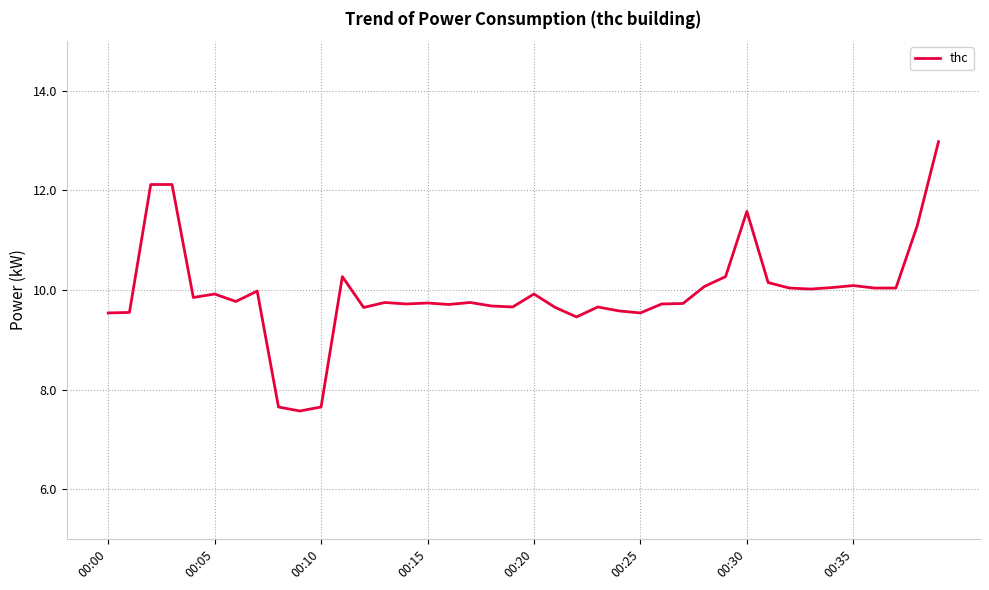

What is the greatest value displayed?

13.0